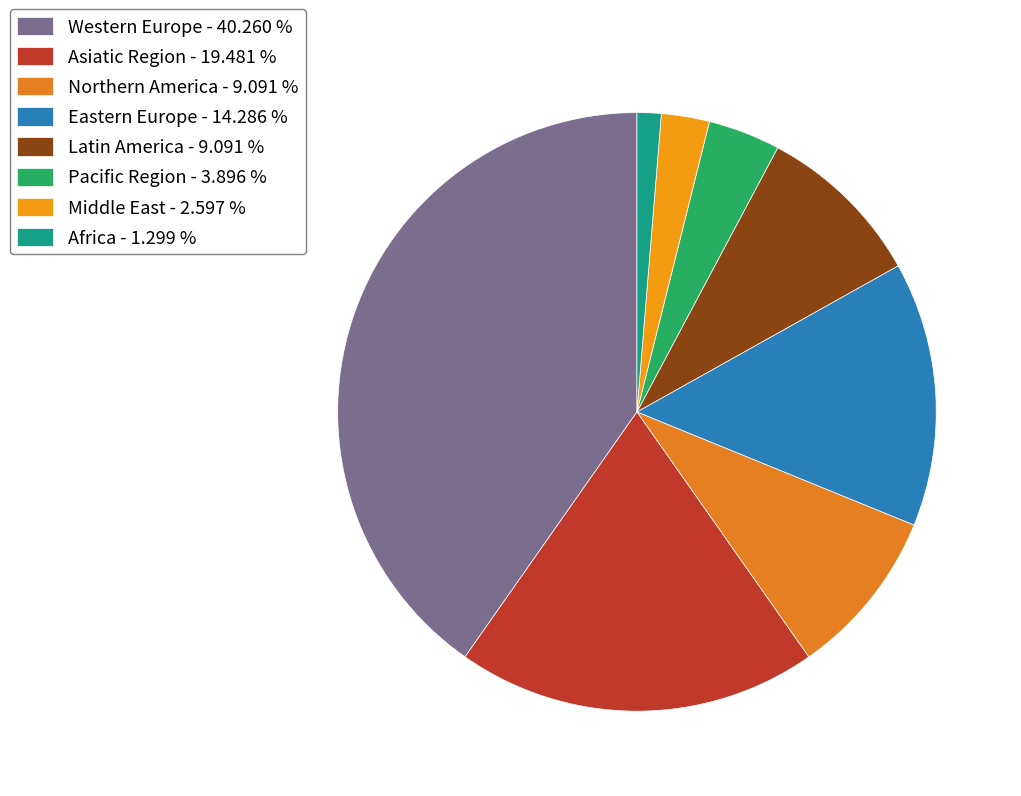

How many segments does this pie chart have?

8